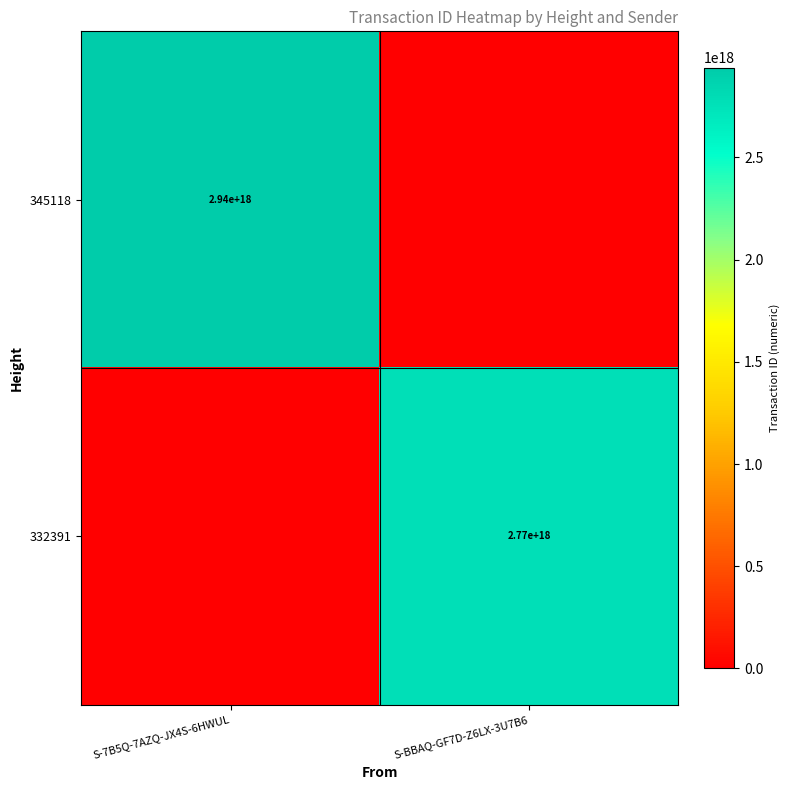

The value of 345118 at S-7B5Q-7AZQ-JX4S-6HWUL is 4263295616271033856. True or false?

False